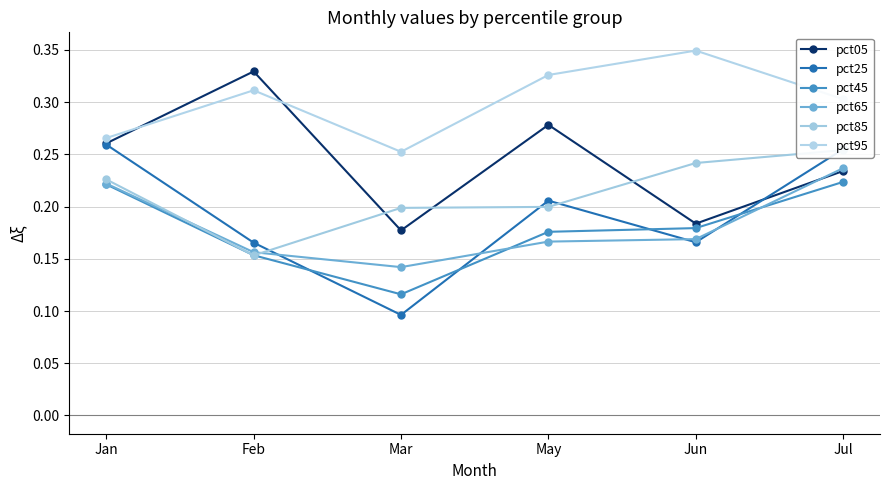

What is the sum of the pct65 values at Jul and Jan?

0.5